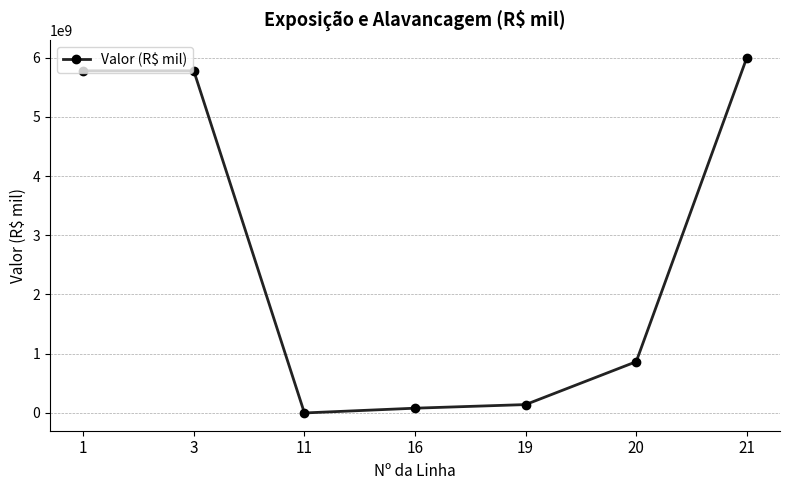

True or false: the data has more than 2 interior local peaks.

False